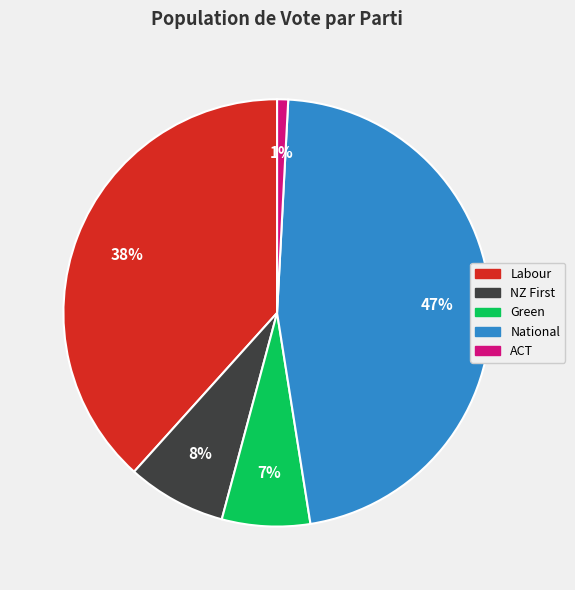

Is ACT the majority of the pie?

No